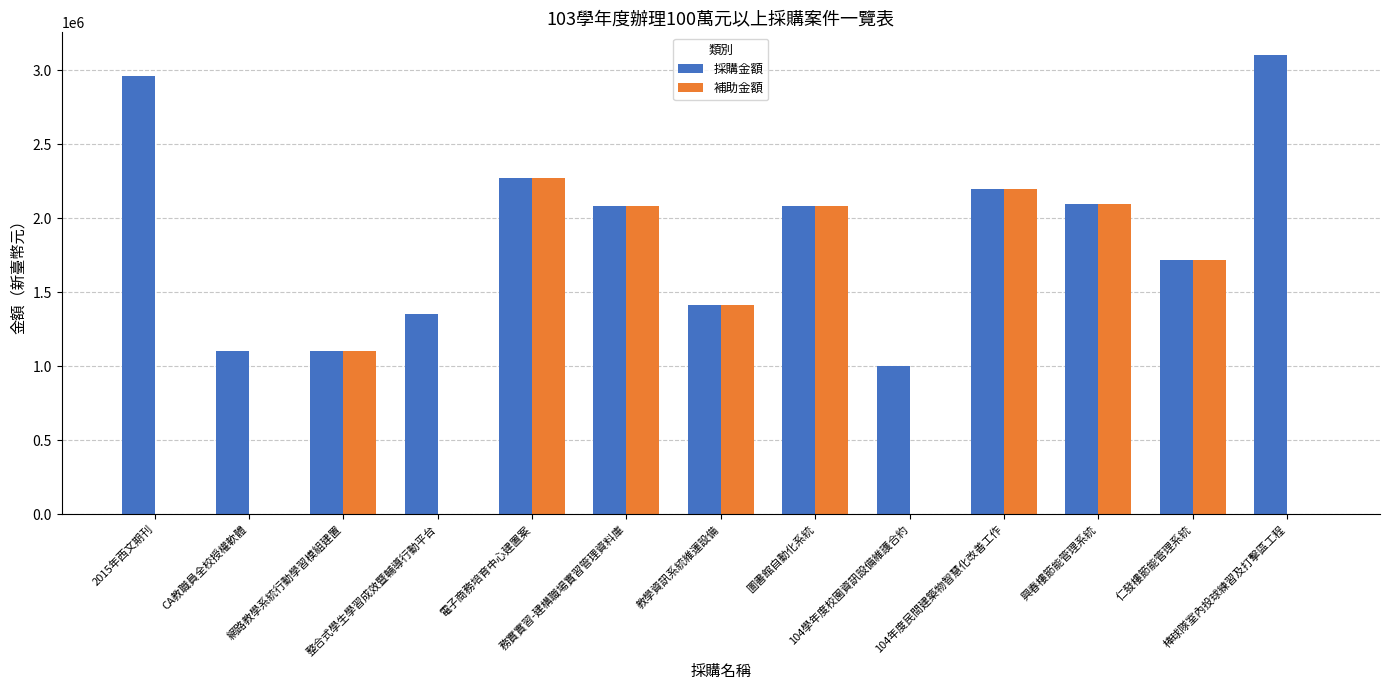

How many groups of bars are there?

13